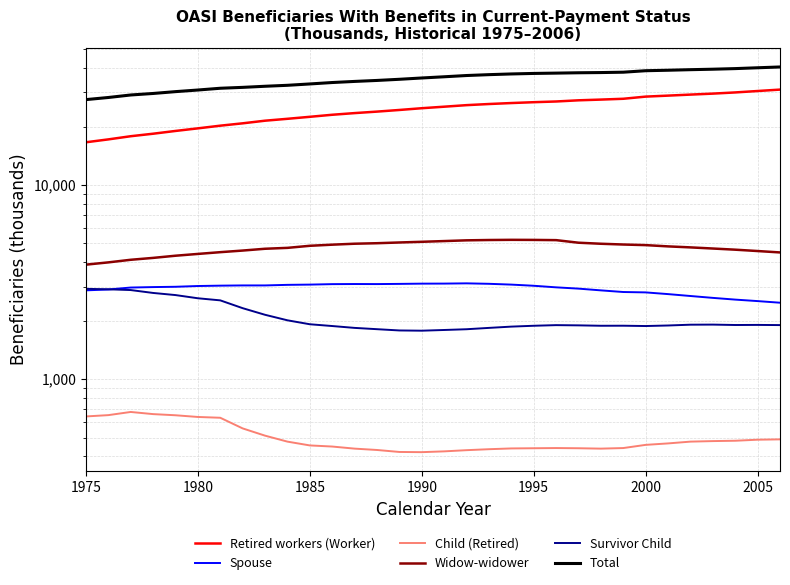

Between 1990 and 1985, which is larger?

1990